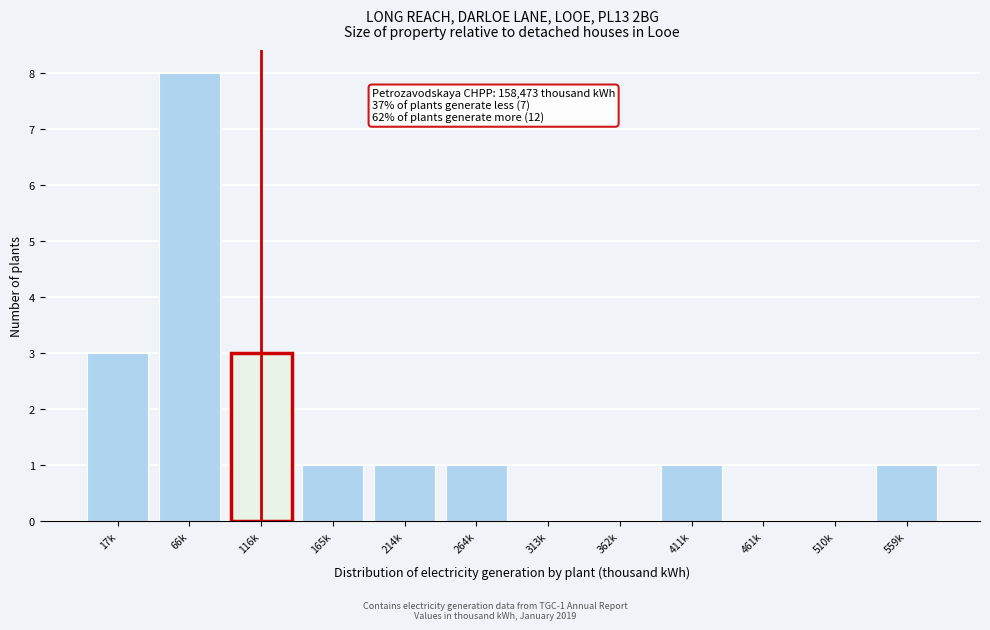

Reading left to right, list all the values displayed in this chart.

17k=3	66k=8	116k=3	165k=1	214k=1	264k=1	313k=0	362k=0	411k=1	461k=0	510k=0	559k=1